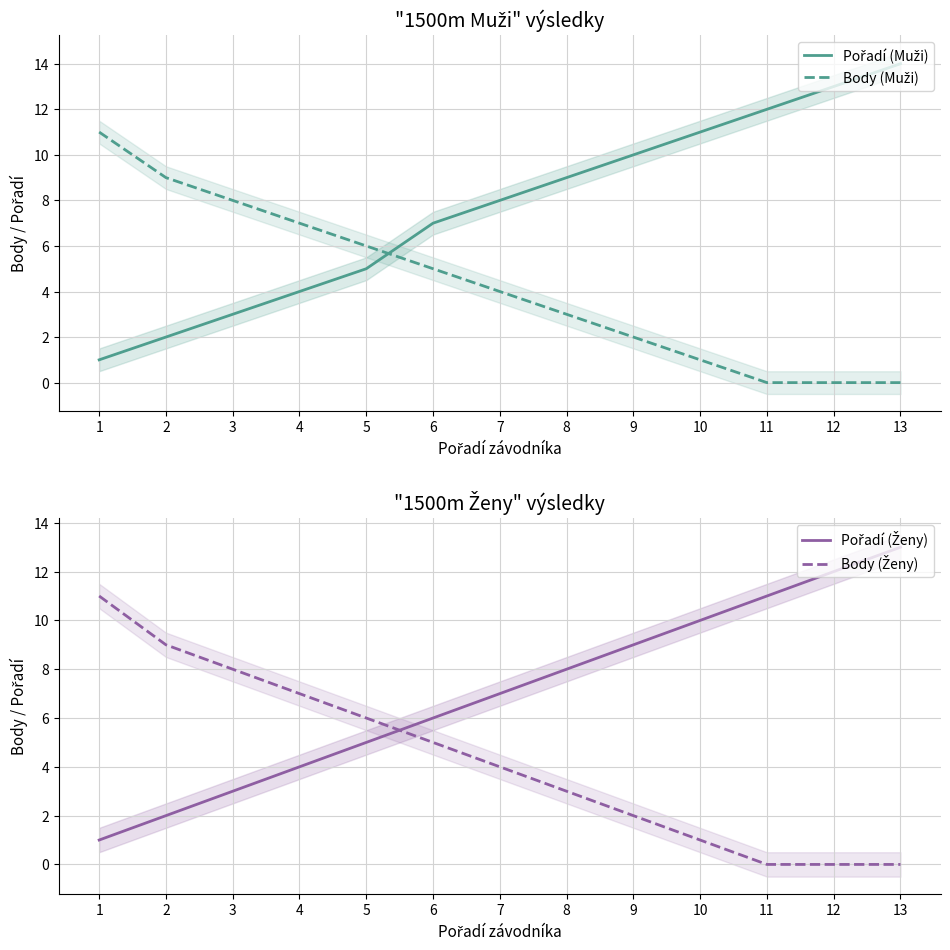

What are all the series names shown in the legend?

Pořadí (Muži), Body (Muži), Pořadí (Ženy), Body (Ženy)